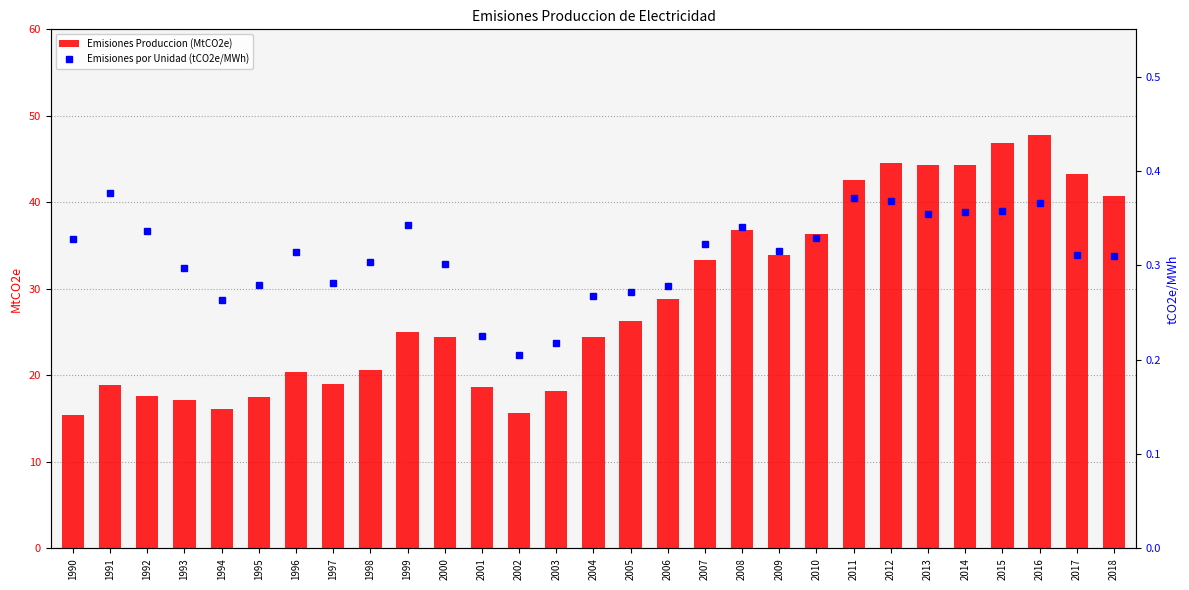

Which series has the largest Y range (max minus min)?

Emisiones Produccion (MtCO2e)